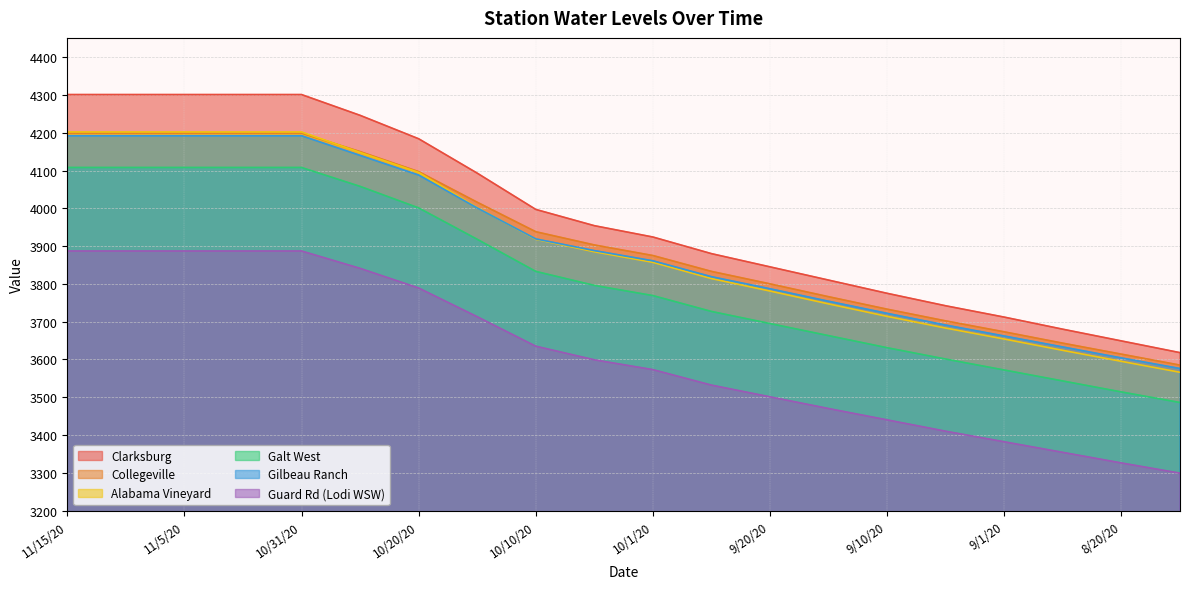

Which label corresponds to the smallest value in the chart?

8/15/20